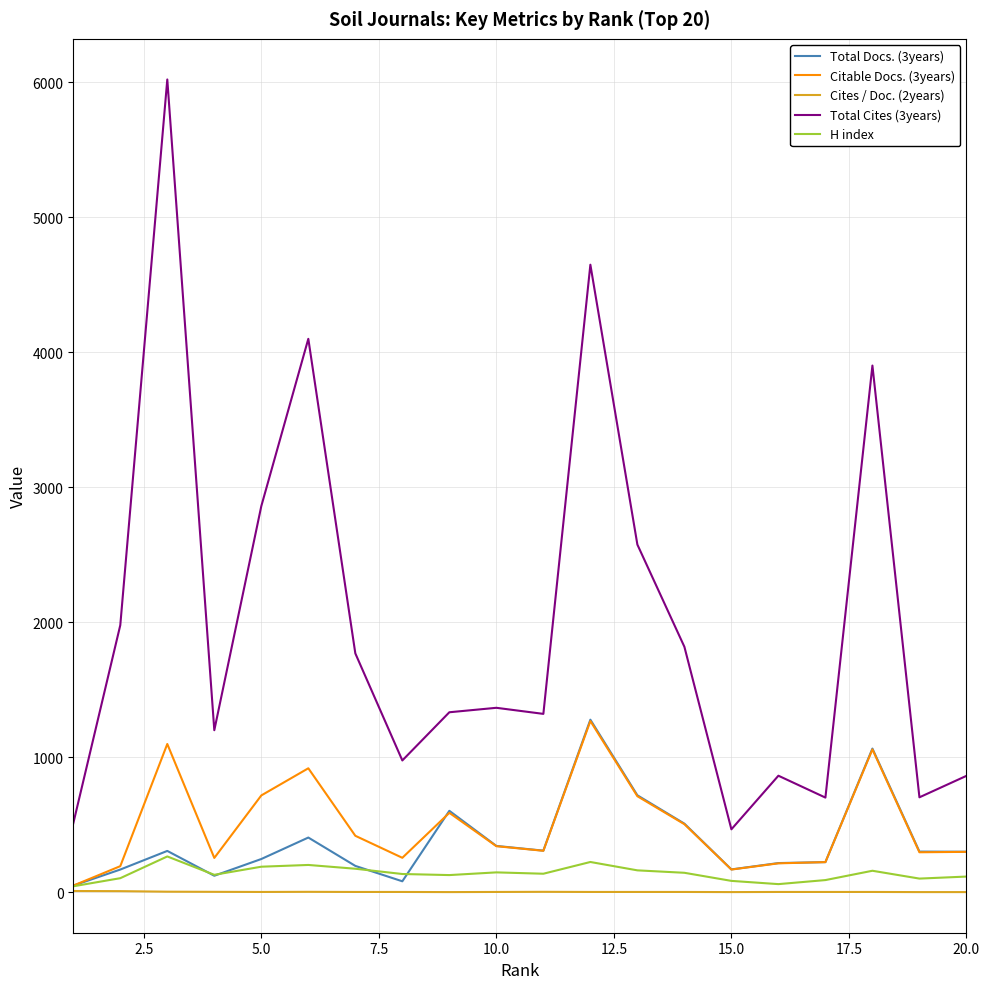

Which series has the largest total across all categories?

Total Cites (3years)